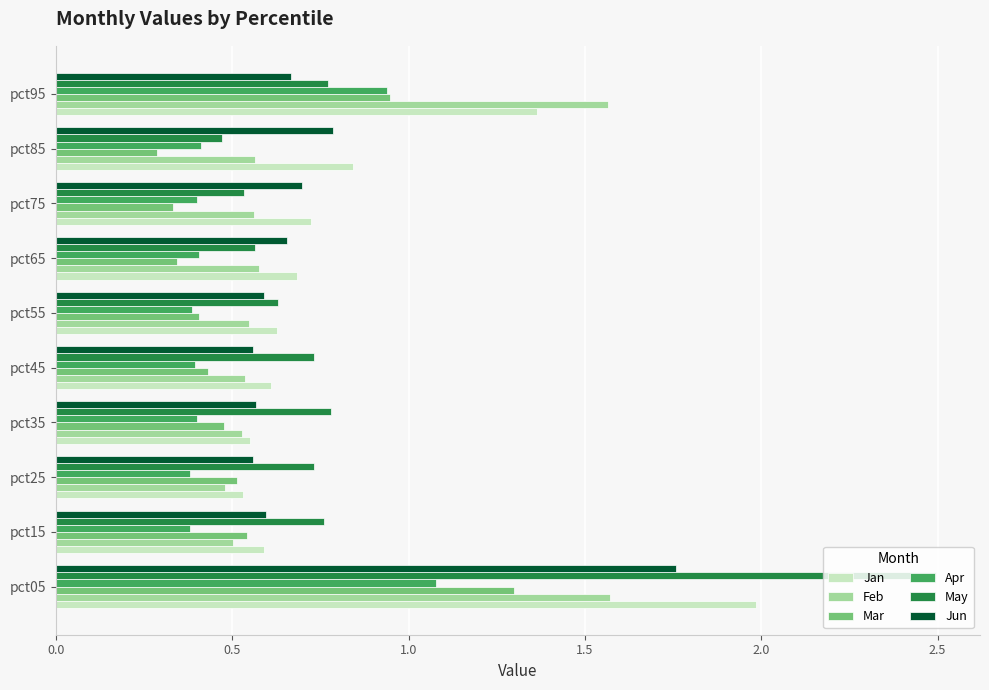

What is the total value across all series at pct85?

3.4